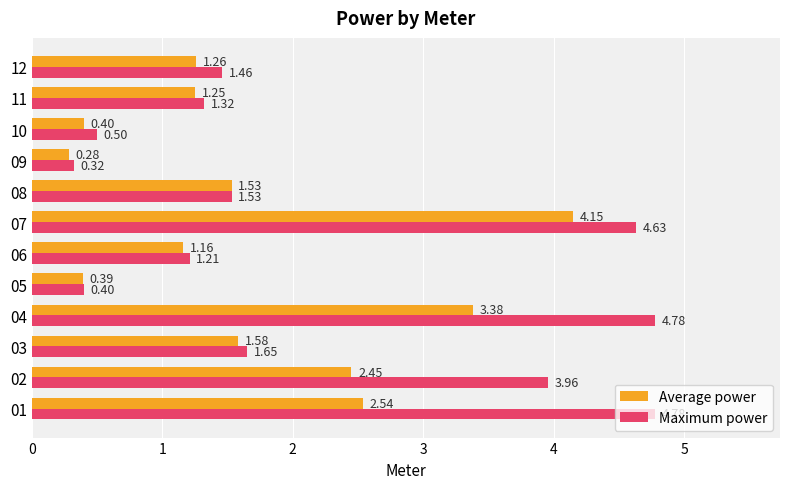

At 10, list the series in order from largest to smallest.

Maximum power, Average power